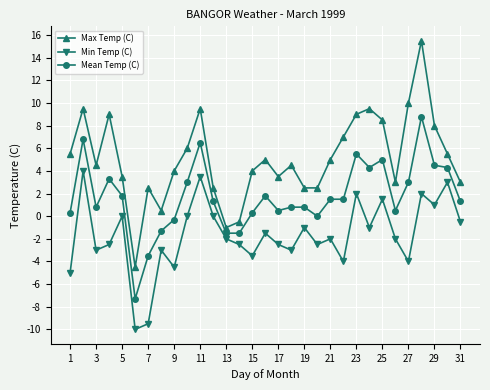

Reading right to left, transcribe all the data shown in this chart.

Max Temp (C): 3.0	5.5	8.0	15.5	10.0	3.0	8.5	9.5	9.0	7.0	5.0	2.5	2.5	4.5	3.5	5.0	4.0	-0.5	-1.0	2.5	9.5	6.0	4.0	0.5	2.5	-4.5	3.5	9.0	4.5	9.5	5.5
Min Temp (C): -0.5	3.0	1.0	2.0	-4.0	-2.0	1.5	-1.0	2.0	-4.0	-2.0	-2.5	-1.0	-3.0	-2.5	-1.5	-3.5	-2.5	-2.0	0.0	3.5	0.0	-4.5	-3.0	-9.5	-10.0	0.0	-2.5	-3.0	4.0	-5.0
Mean Temp (C): 1.3	4.3	4.5	8.8	3.0	0.5	5.0	4.3	5.5	1.5	1.5	0.0	0.8	0.8	0.5	1.8	0.3	-1.5	-1.5	1.3	6.5	3.0	-0.3	-1.3	-3.5	-7.3	1.8	3.3	0.8	6.8	0.3